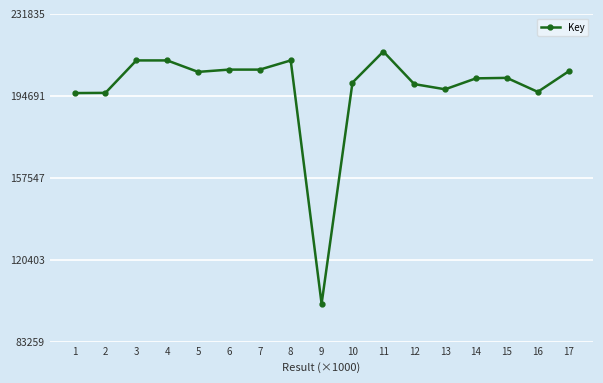

Does the chart have visible grid lines?

Yes